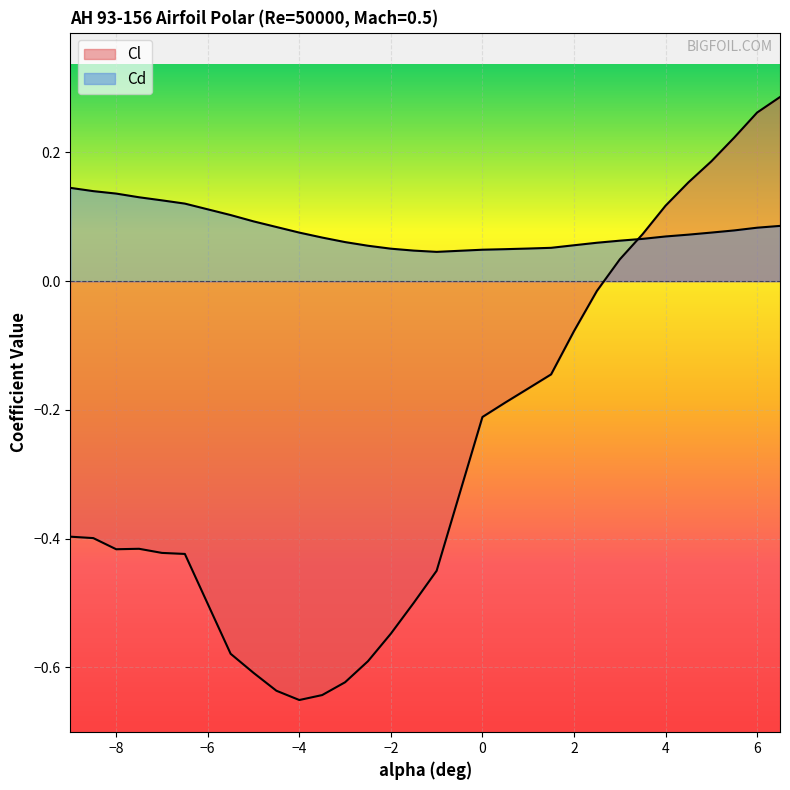

What is the difference between the Cd values at -6.5 and 4?

0.1